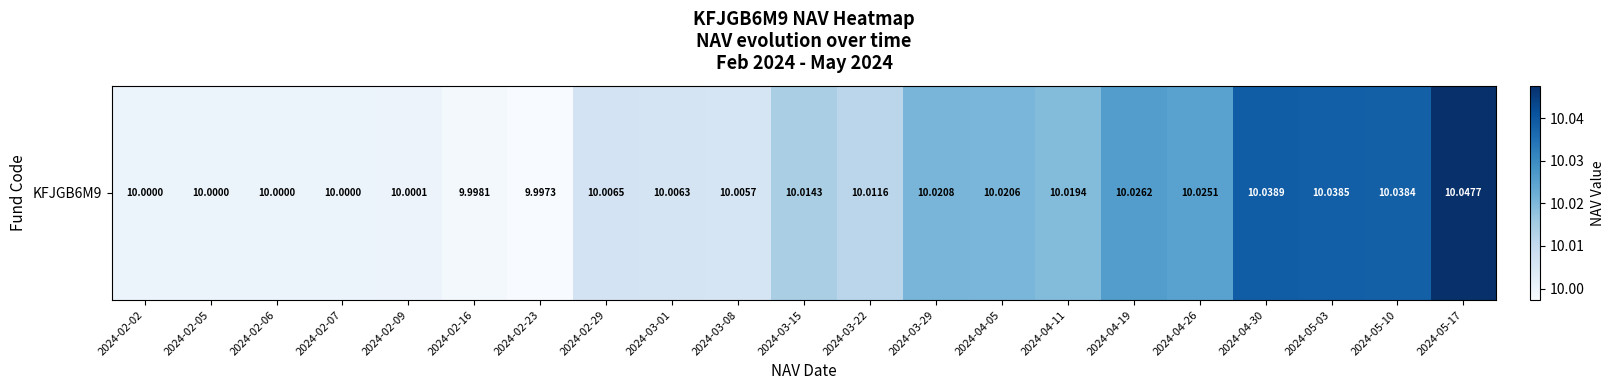

List the labels in order of value, smallest first.

2024-02-23, 2024-02-16, 2024-02-02, 2024-02-05, 2024-02-06, 2024-02-07, 2024-02-09, 2024-03-08, 2024-03-01, 2024-02-29, 2024-03-22, 2024-03-15, 2024-04-11, 2024-04-05, 2024-03-29, 2024-04-26, 2024-04-19, 2024-05-10, 2024-05-03, 2024-04-30, 2024-05-17